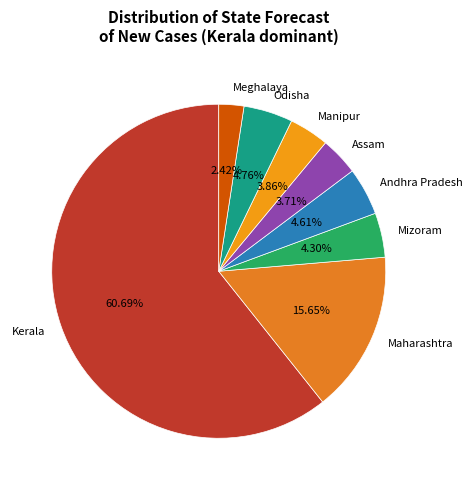

Is there any slice that represents more than half of the pie?

Yes